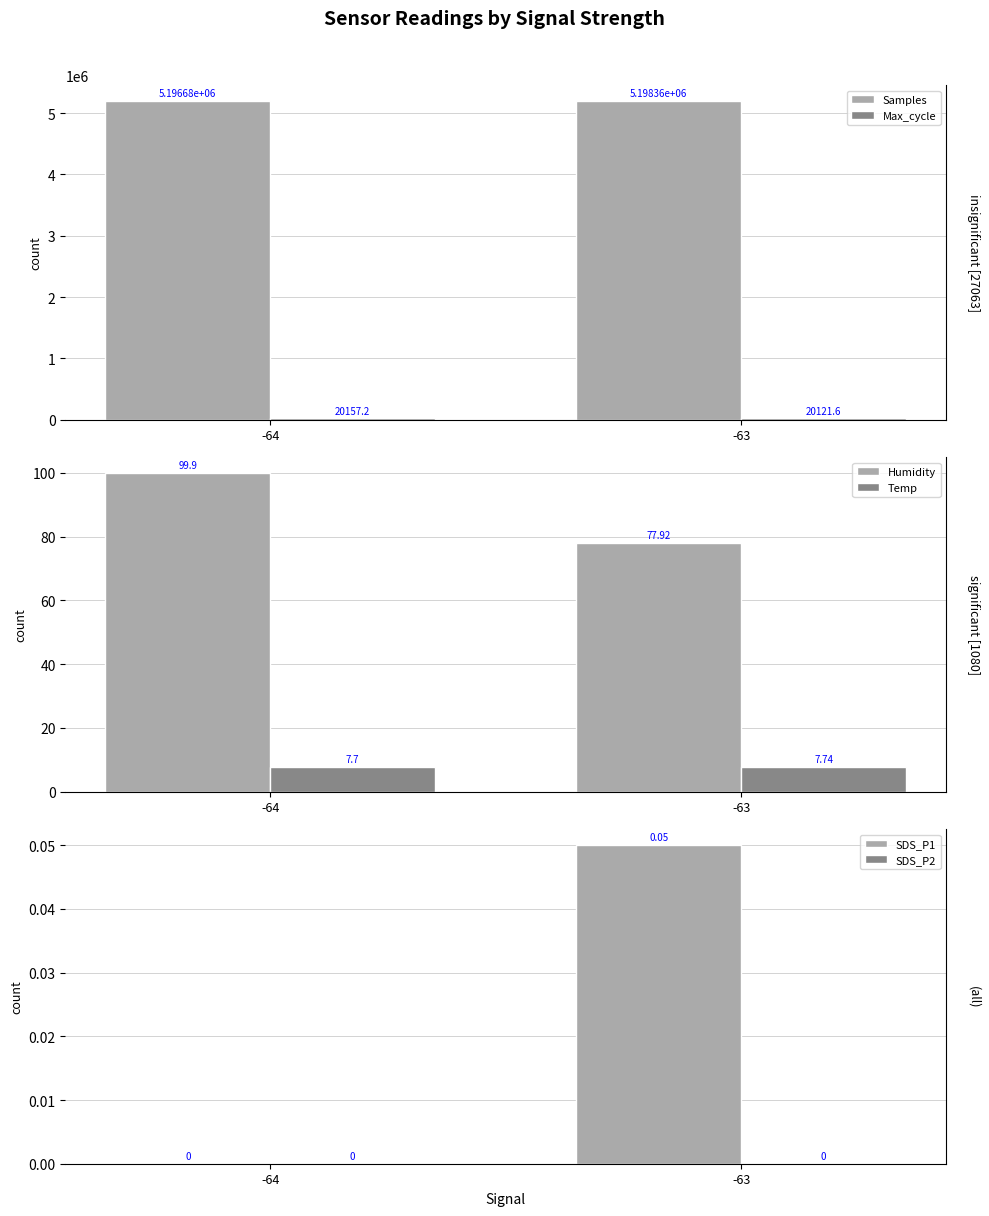

Which has a higher value, -63 or -64?

-63